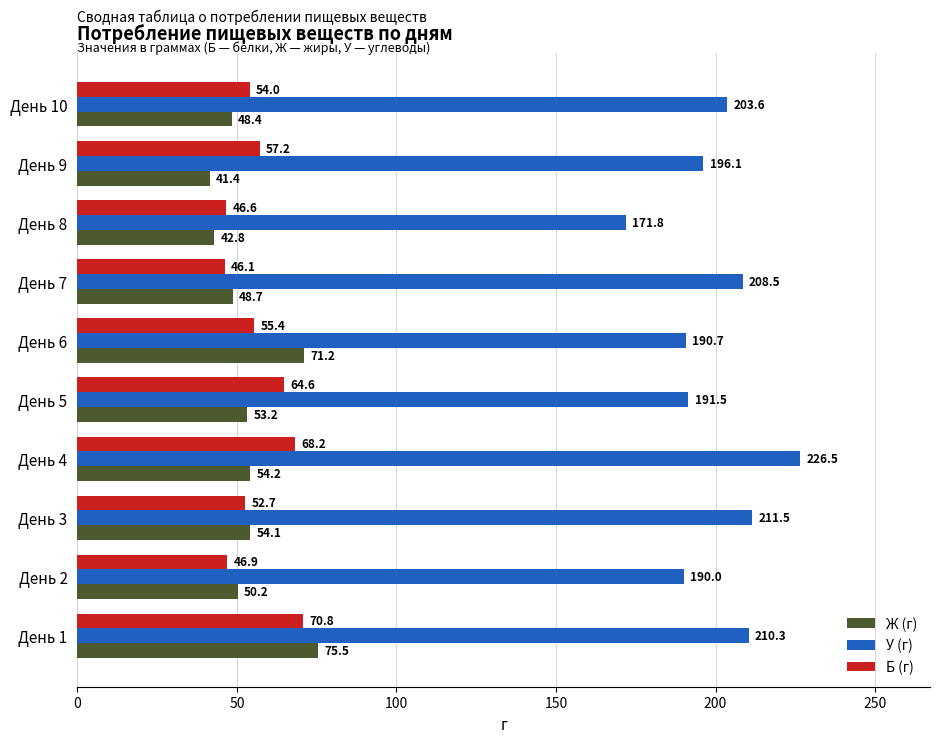

What is the lowest value of the Б (г) series?

46.1